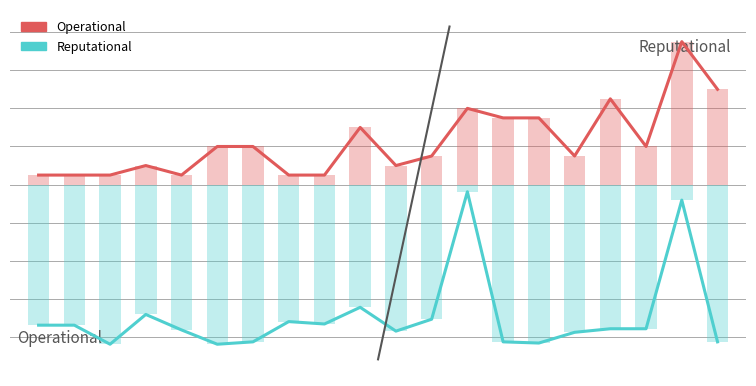

At which category is the sum across all series the highest?

18